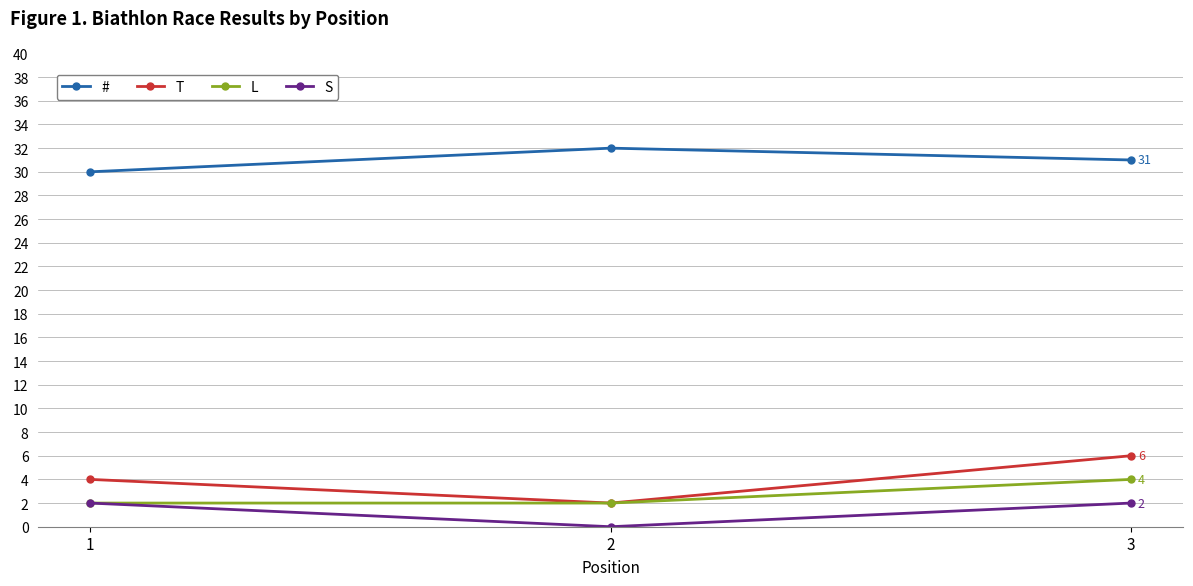

What is the value of the S point at the 3rd from the left?

2